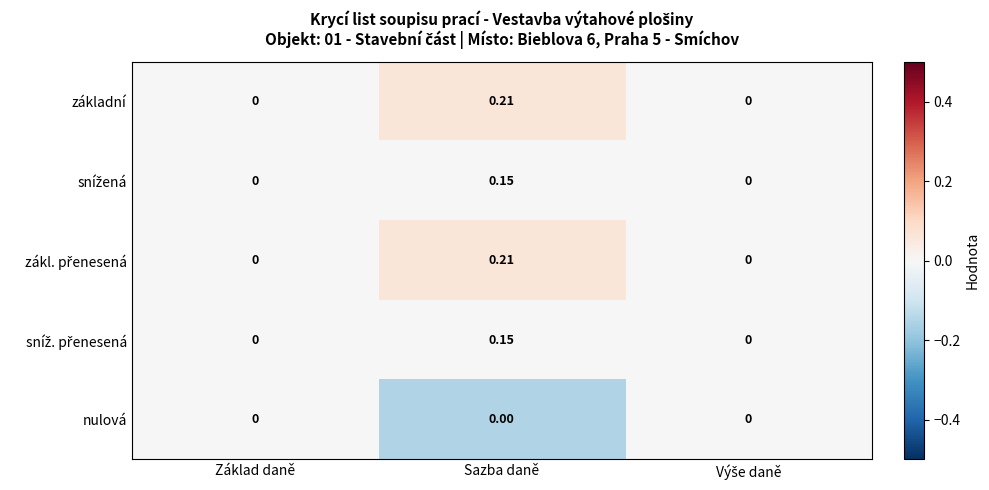

How many data points does each series have?

3